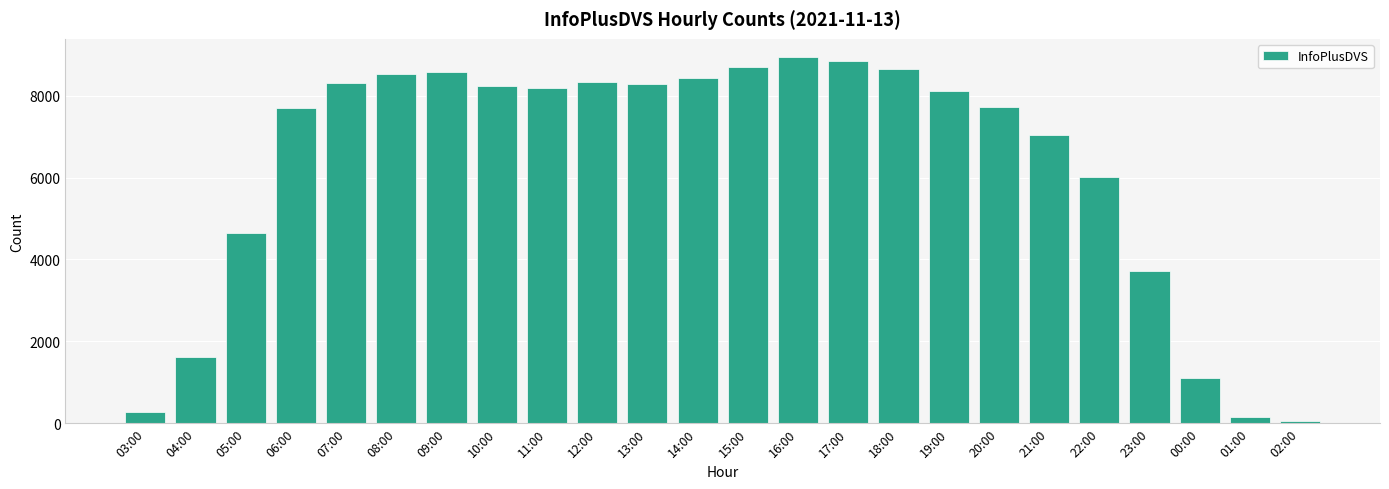

What is the change in value from 09:00 to 17:00?

+276